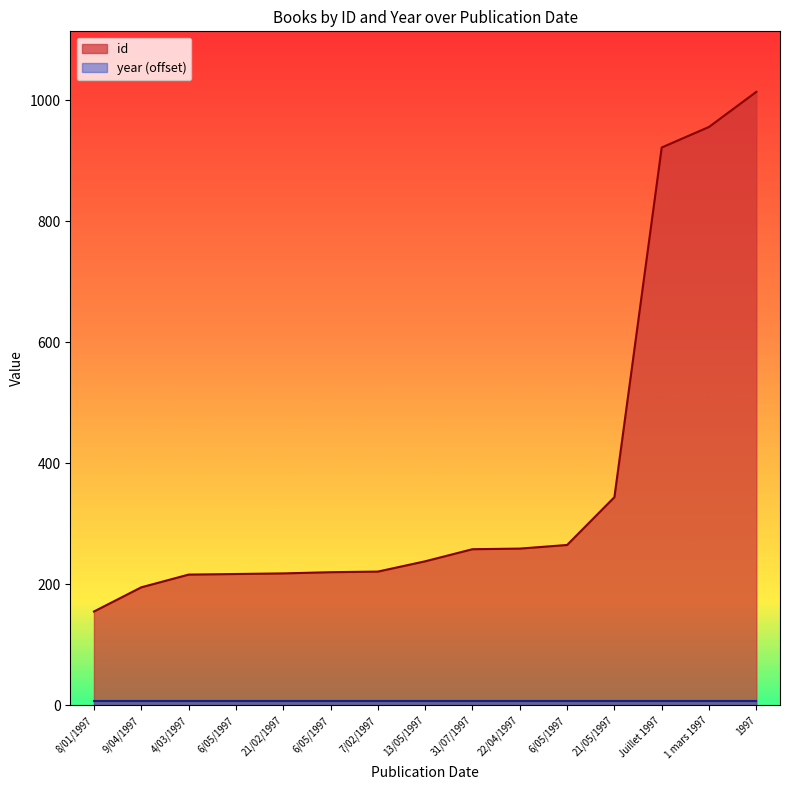

Count the number of values greater than 238.

7